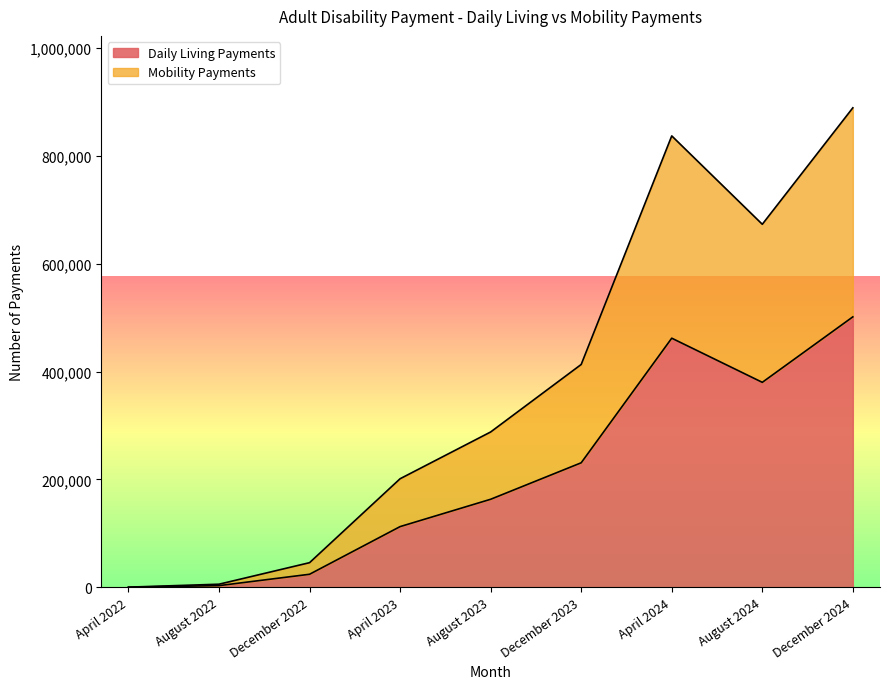

What are all the series names shown in the legend?

Daily Living Payments, Mobility Payments